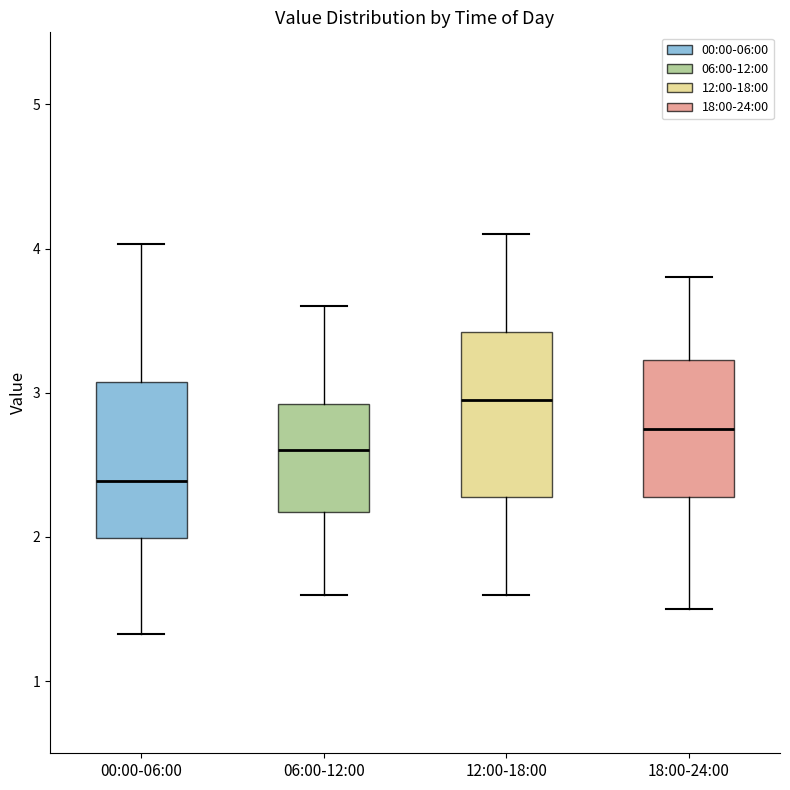

Where is the lower edge of the box for 00:00-06:00 on the y-axis? The values are not printed on the chart, so give them approximately, as read against the axis.

2.0